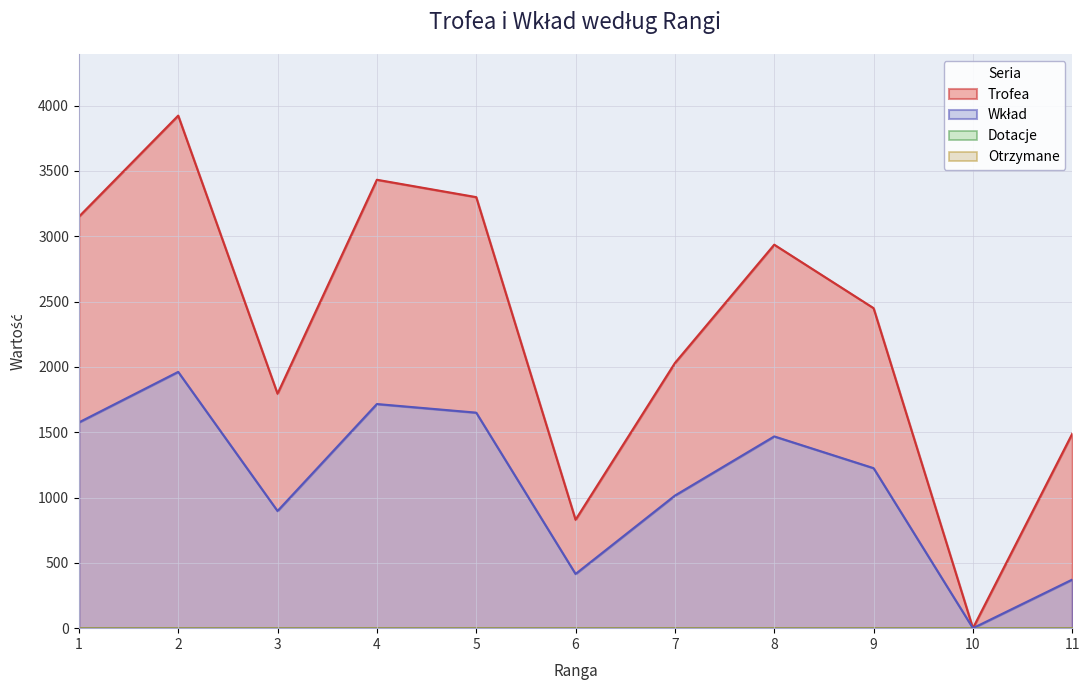

What is the total value across all series at 8?

4404